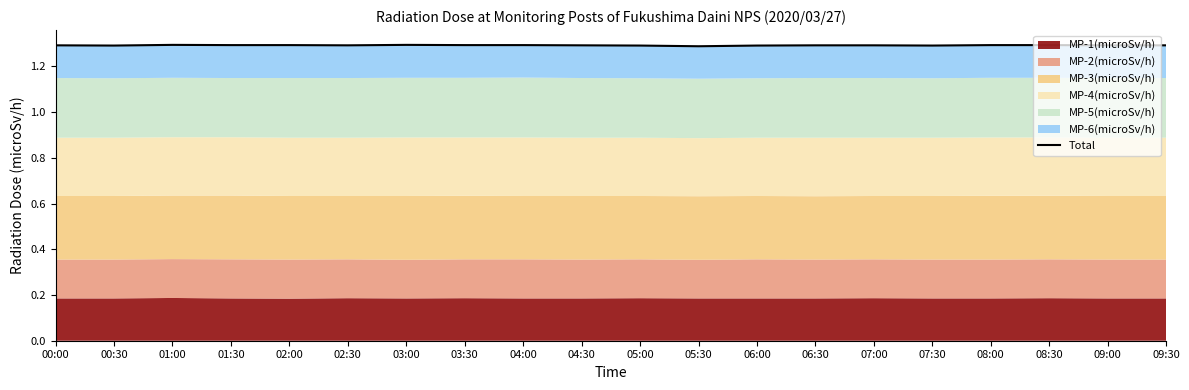

Rank the categories by value from highest to lowest.

01:00, 03:00, 01:30, 02:00, 03:30, 04:00, 08:00, 08:30, 00:00, 02:30, 04:30, 06:30, 07:00, 09:00, 09:30, 00:30, 05:00, 06:00, 07:30, 05:30